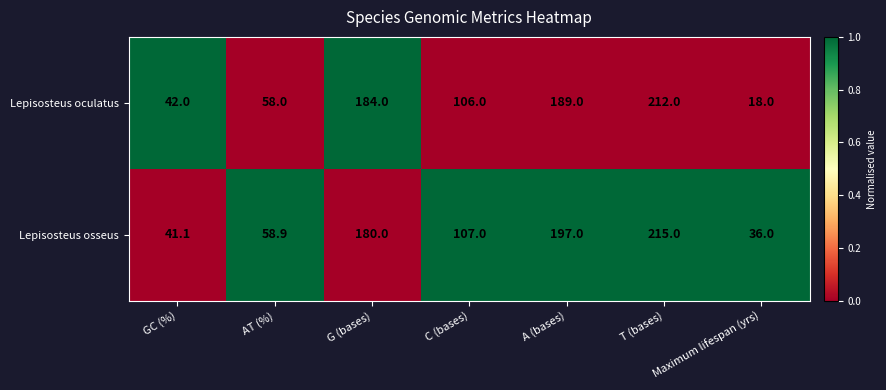

True or false: Lepisosteus osseus has a value of 36.0 at Maximum lifespan (yrs).

True